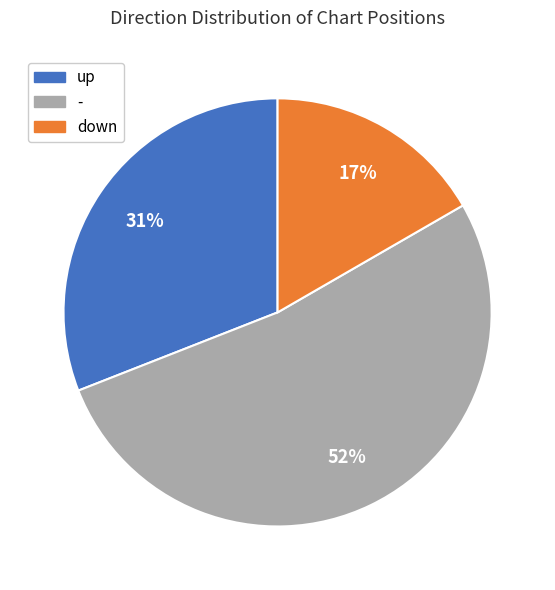

To the nearest percent, what is the average slice percentage?

33%